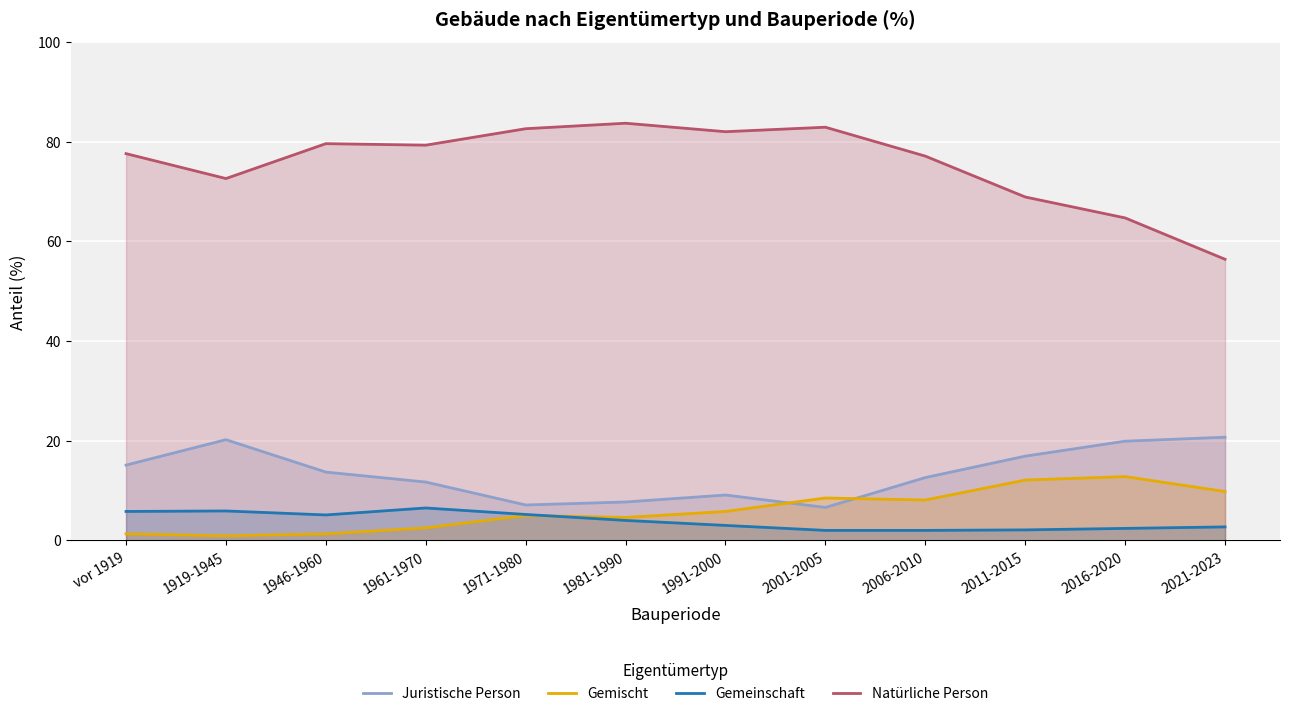

Which series changed the most between 1919-1945 and 1991-2000?

Juristische Person